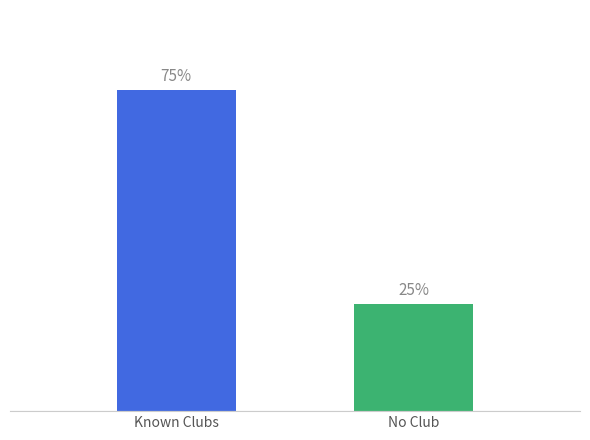

Does the chart contain any negative values?

No